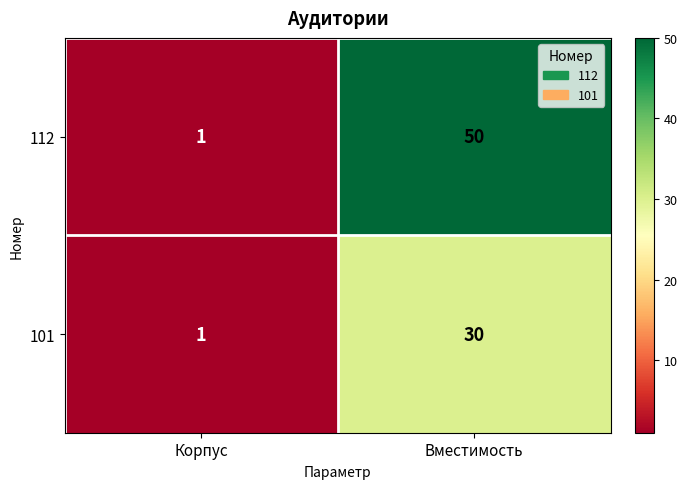

Where is 112 nearest to the value 25?

Корпус